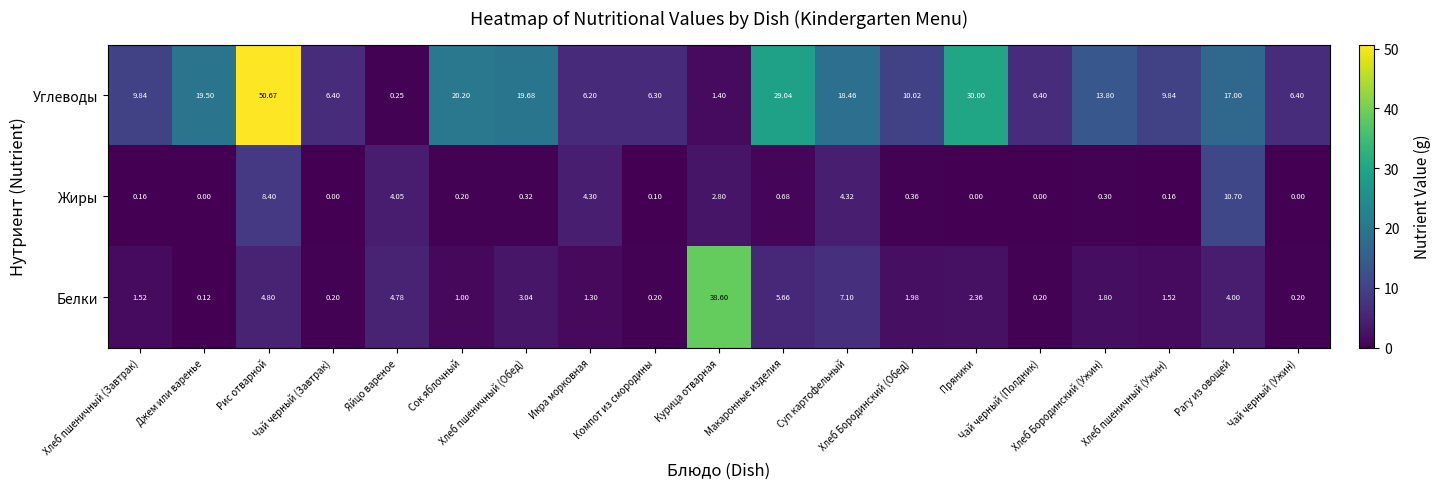

Rank the series by their average value, from highest to lowest.

Углеводы, Белки, Жиры